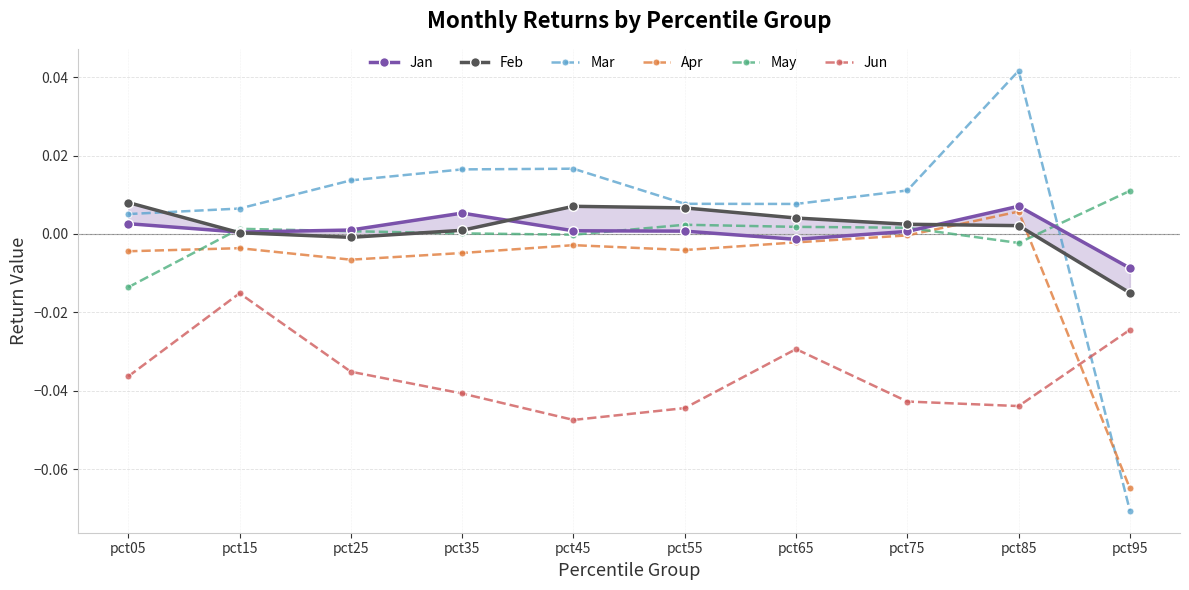

Where is Feb nearest to the value 0?

pct15